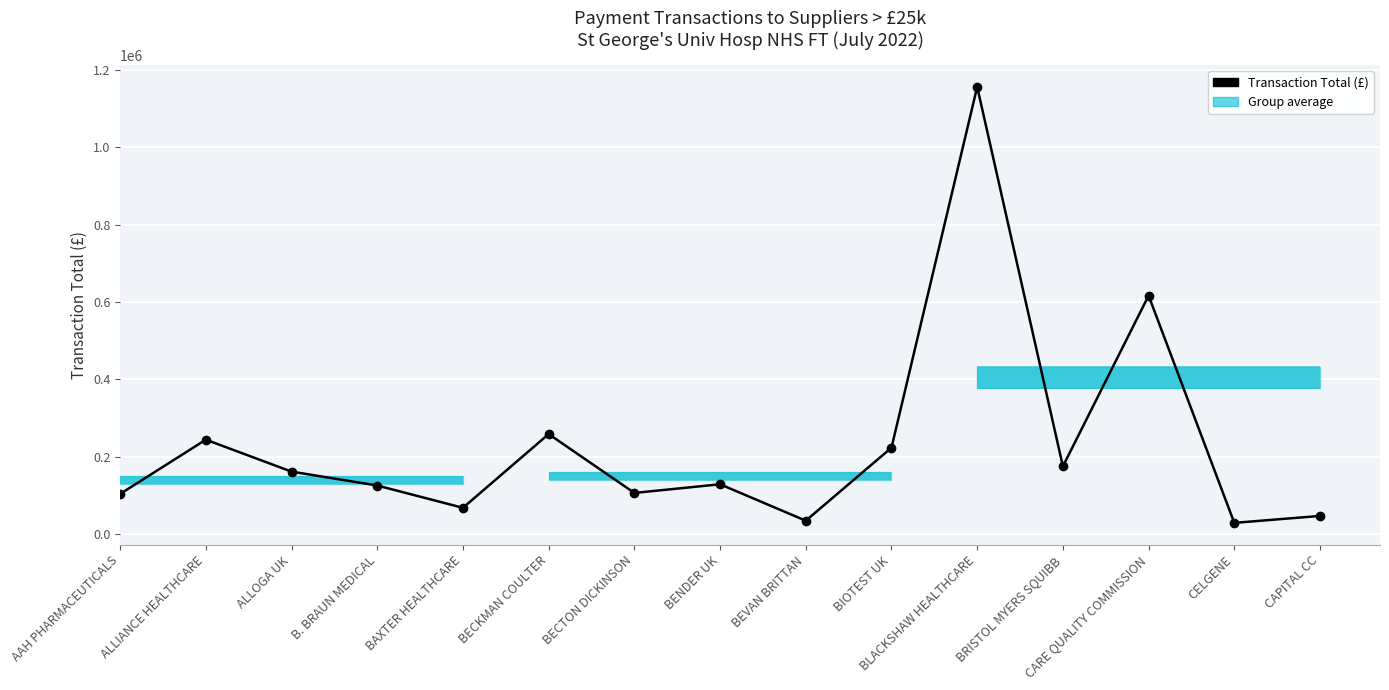

Count the number of values greater than 128580.

7